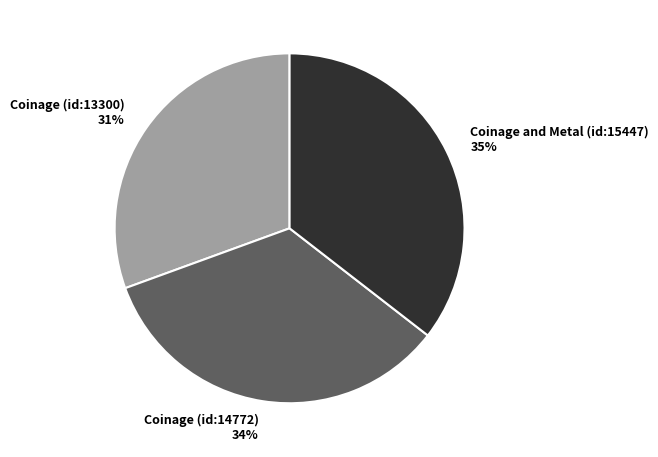

Is there any slice that represents more than half of the pie?

No